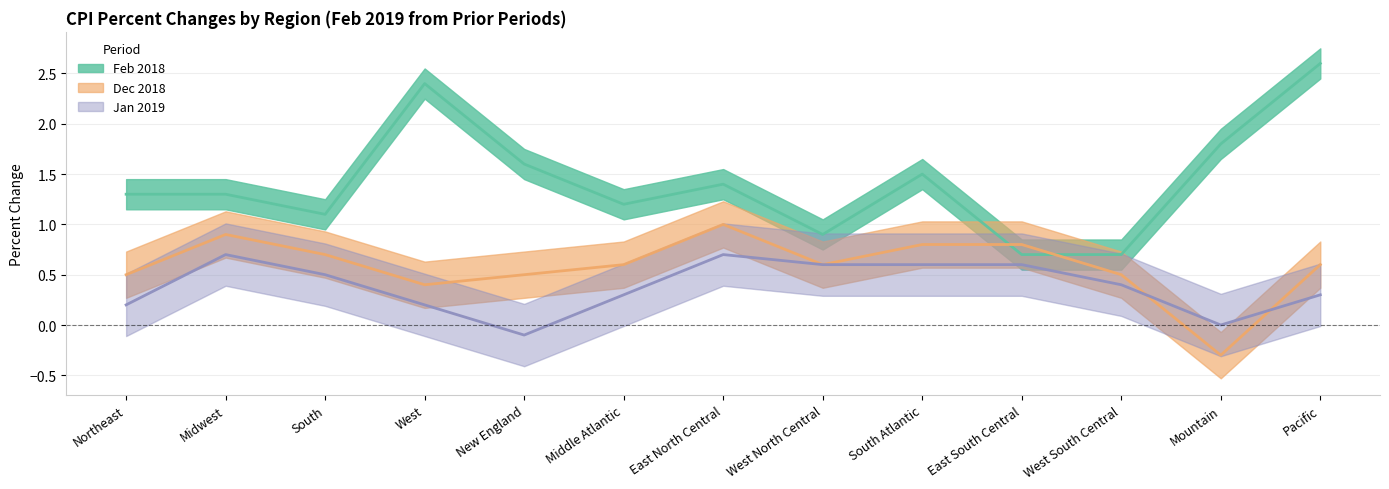

True or false: Jan 2019 and Feb 2018 cross at least once.

False